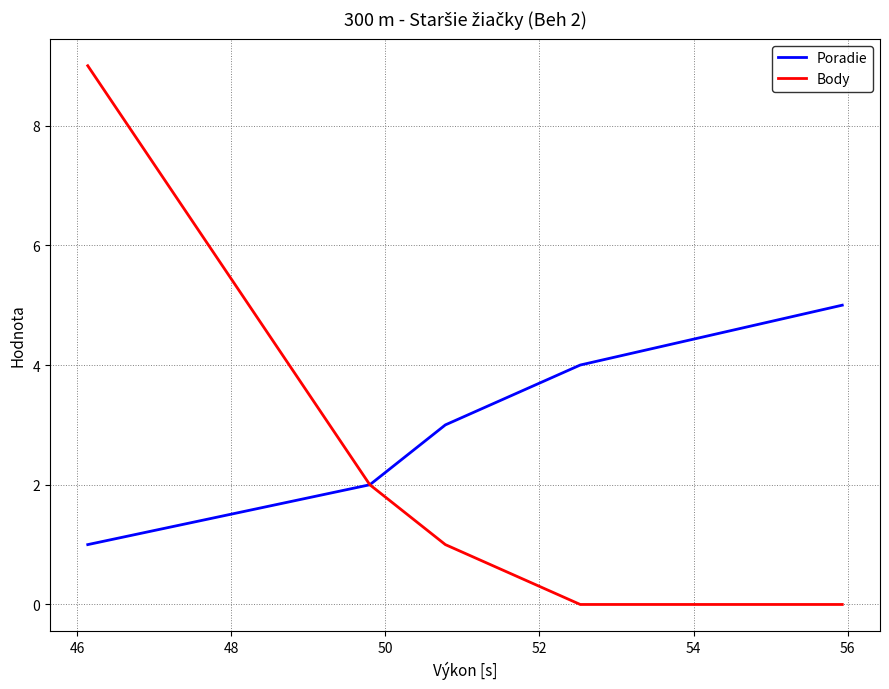

What is the average value of the Body series?

2